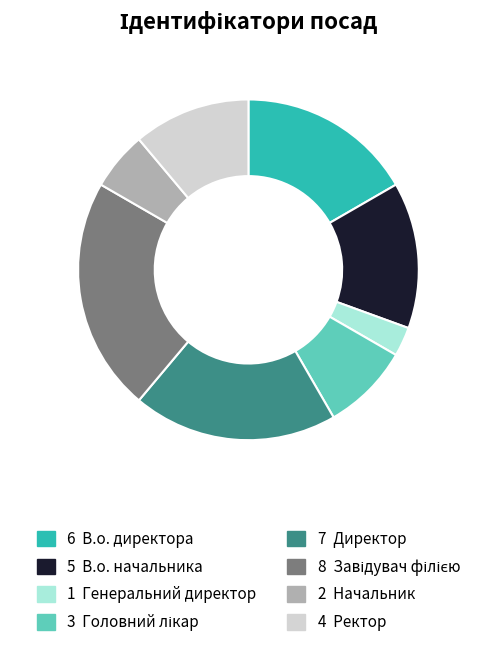

Is there any slice that represents more than half of the pie?

No